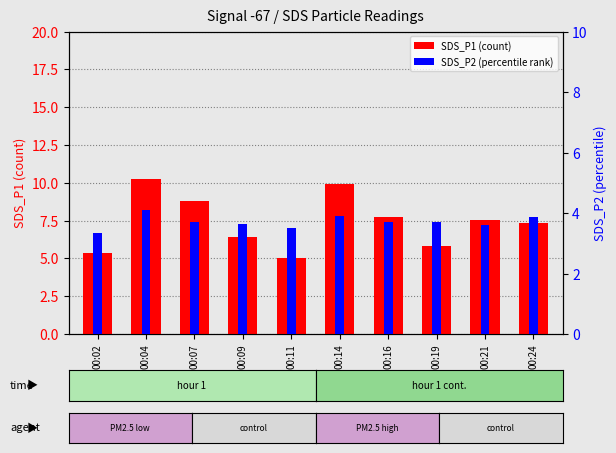

True or false: SDS_P2 has a value of 3.9 at 00:24.

True